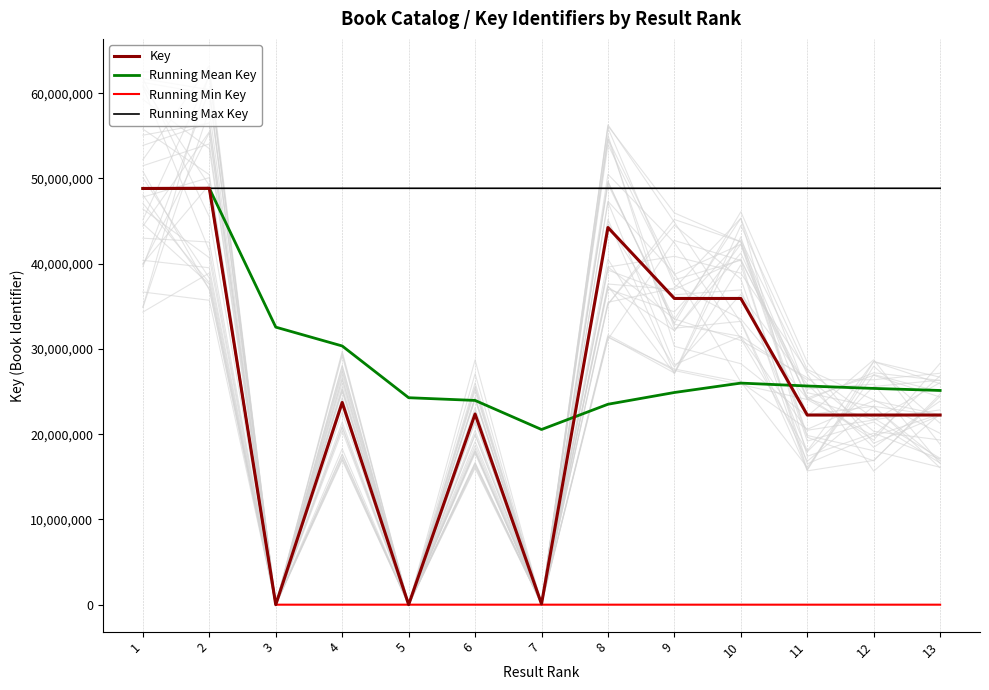

Is it true that Running Max Key equals 48830053 at 1?

True